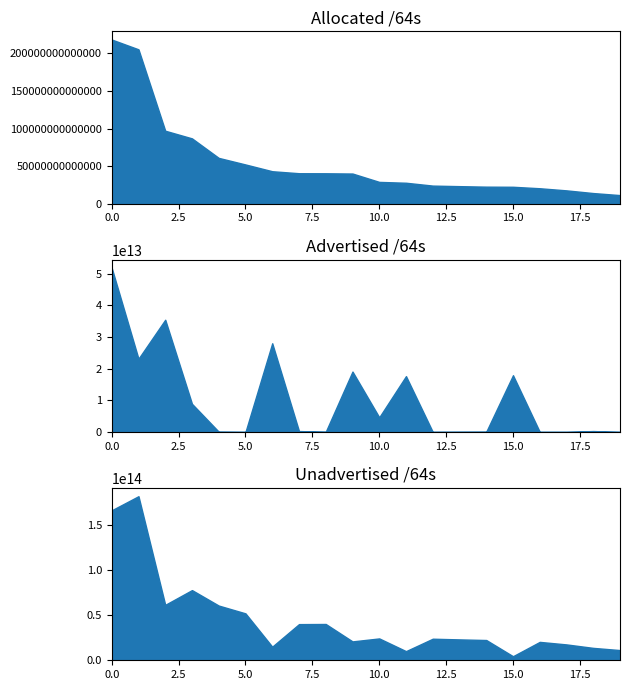

List the series in order of their peak value, lowest first.

Advertised /64s, Unadvertised /64s, Allocated /64s